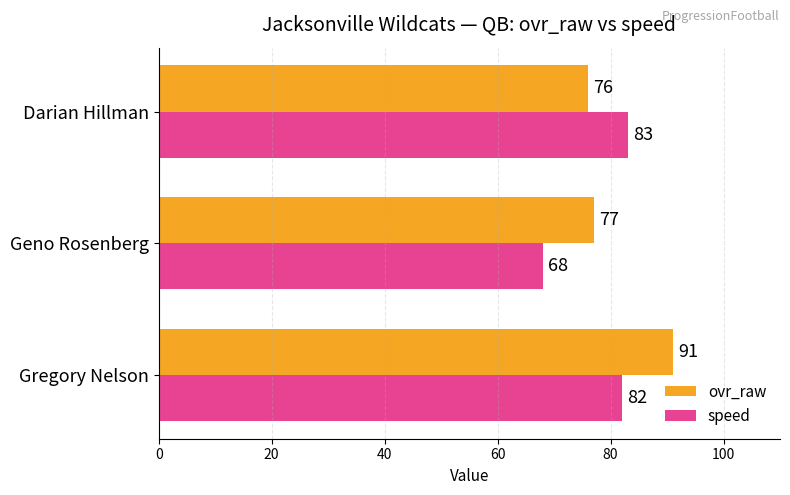

Rank the series by their maximum value, from highest to lowest.

ovr_raw, speed